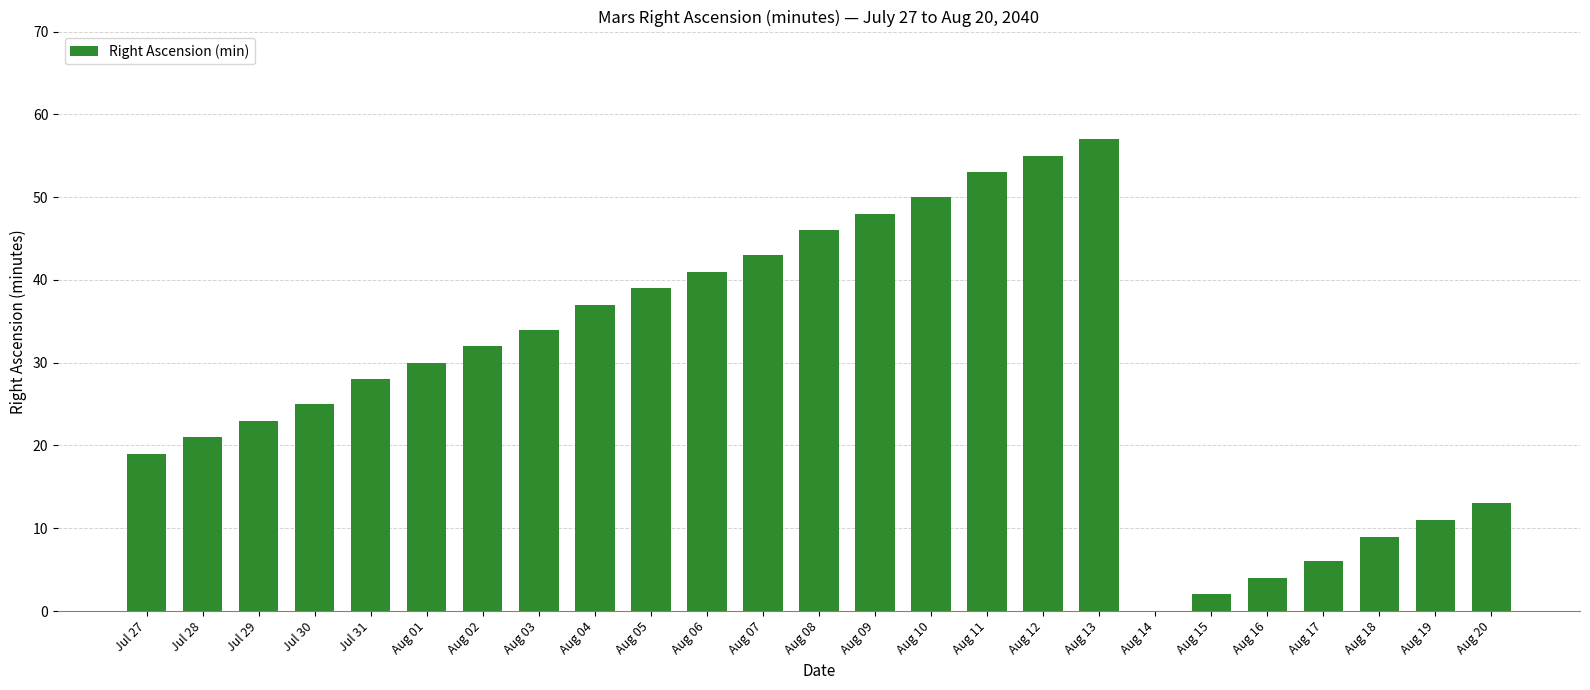

What is the sum of all values?

726